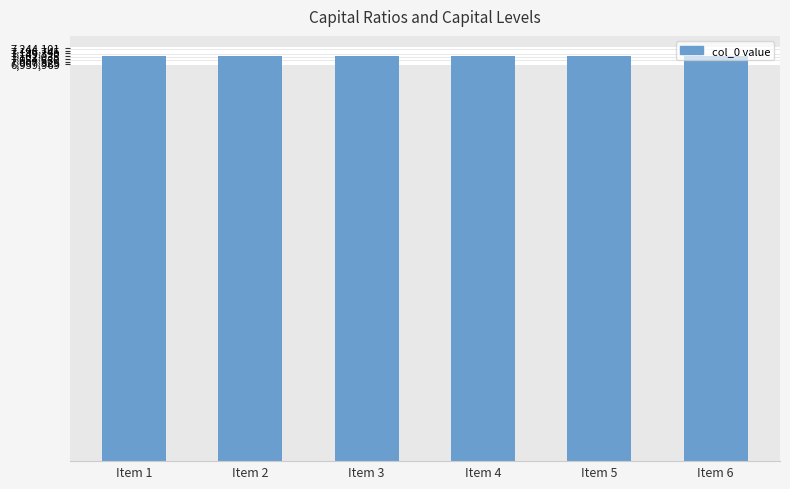

The value at Item 3 is 7102030. True or false?

True